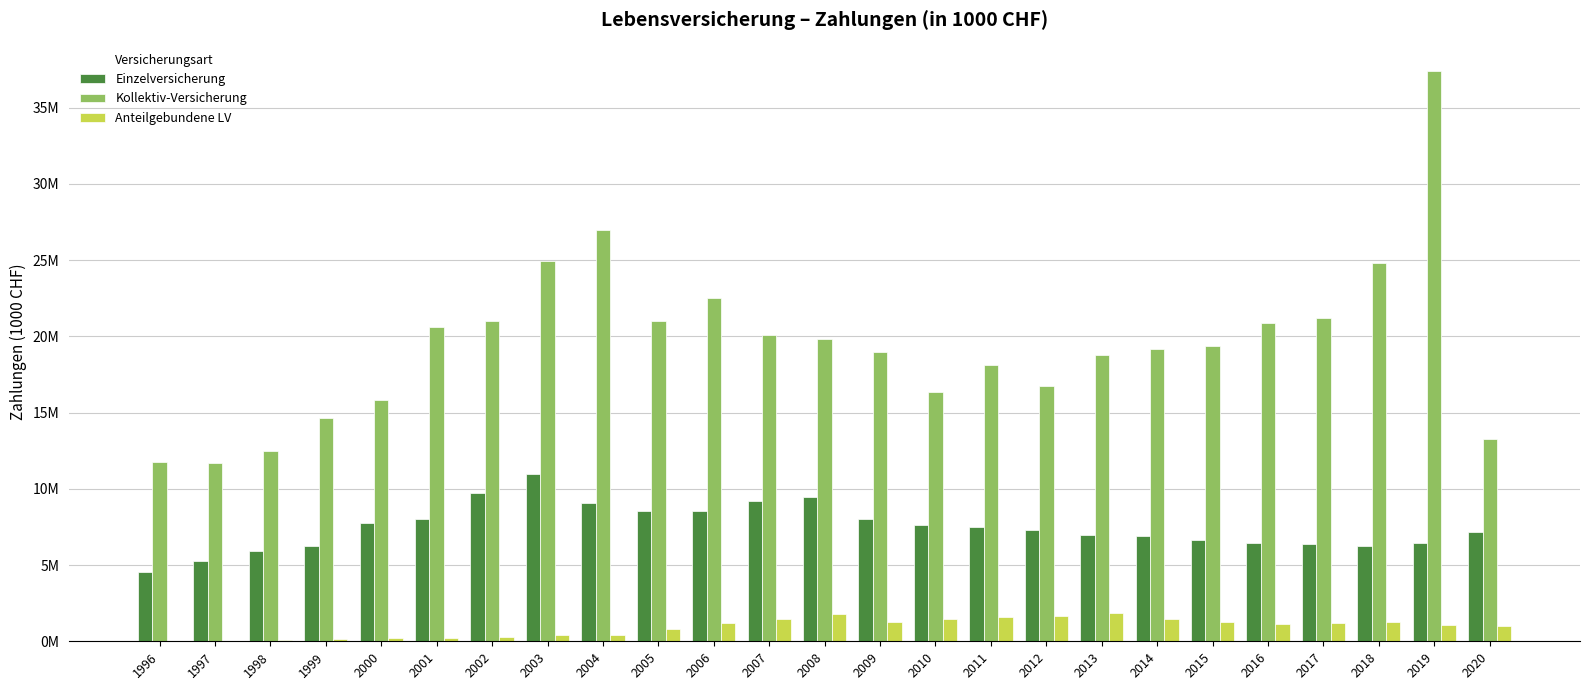

Reading left to right, extract all data points from this chart.

Einzelversicherung: 4531031	5269761	5889074	6239251	7772444	8000676	9735087	10972250	9037455	8518565	8538058	9199458	9482169	7991196	7598969	7511639	7313452	6963588	6933578	6635903	6436594	6370847	6243999	6434928	7186212
Kollektiv-Versicherung: 11763910	11704030	12494703	14636761	15827061	20606317	20982691	24913788	27003045	20982274	22537573	20070015	19856221	18982234	16364019	18131935	16754915	18745136	19178302	19388008	20887813	21214385	24805845	37389990	13242963
Anteilgebundene LV: 33821	48598	81970	124774	186432	215586	285319	399895	389343	796617	1210784	1461061	1778999	1279785	1490799	1615208	1683981	1838779	1437267	1293915	1135136	1188372	1256173	1037948	1020342